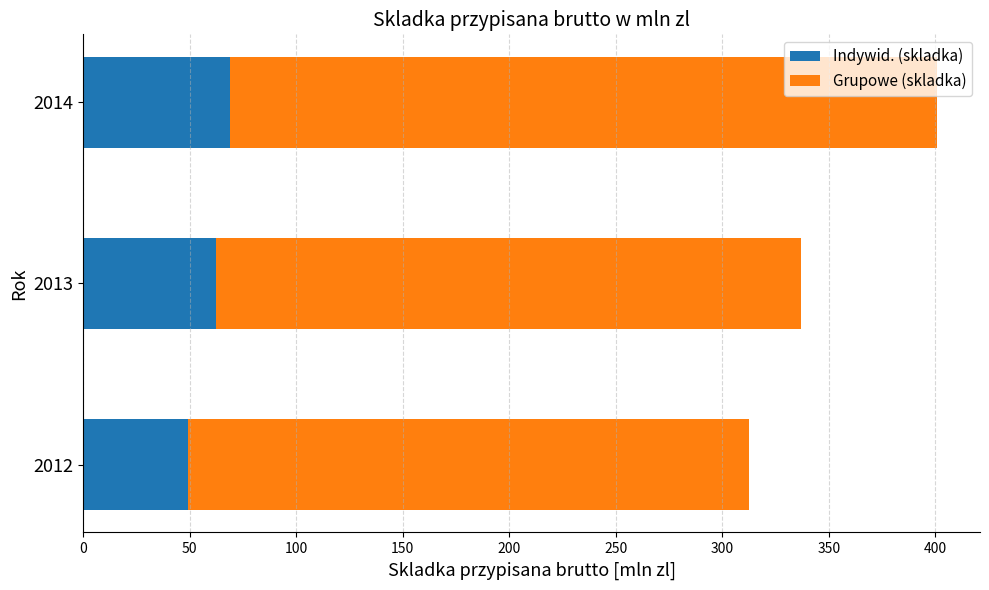

At which category is the sum across all series the highest?

2014